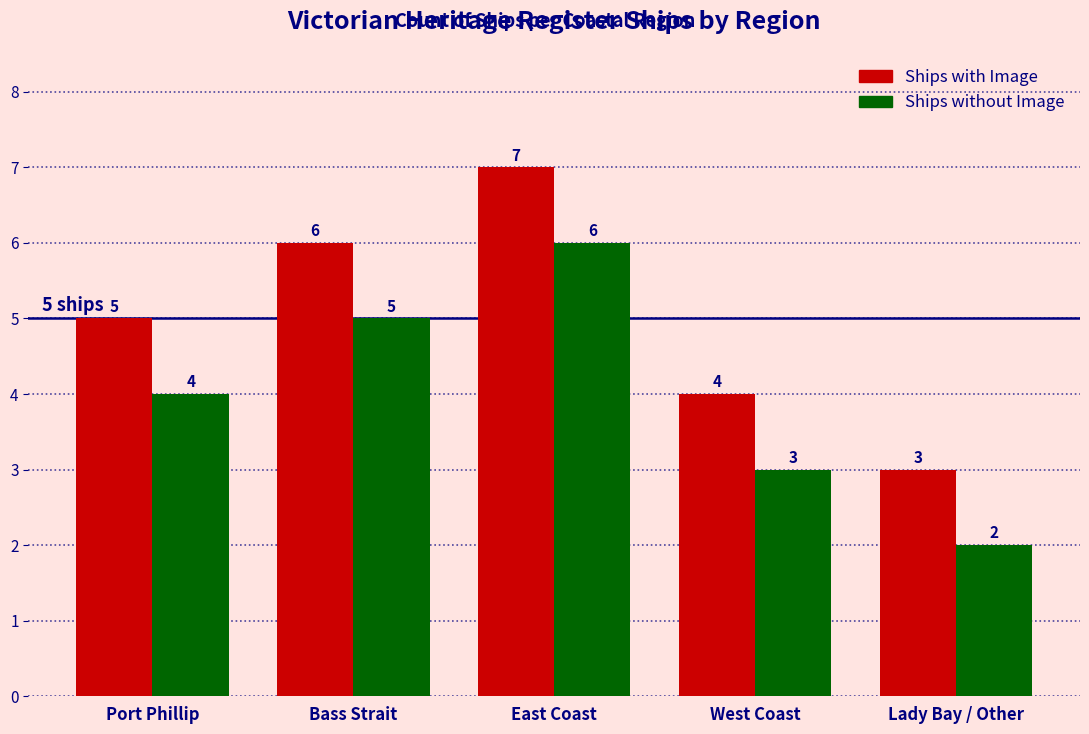

What is the sum of the Ships with Image values at Bass Strait and Lady Bay / Other?

9